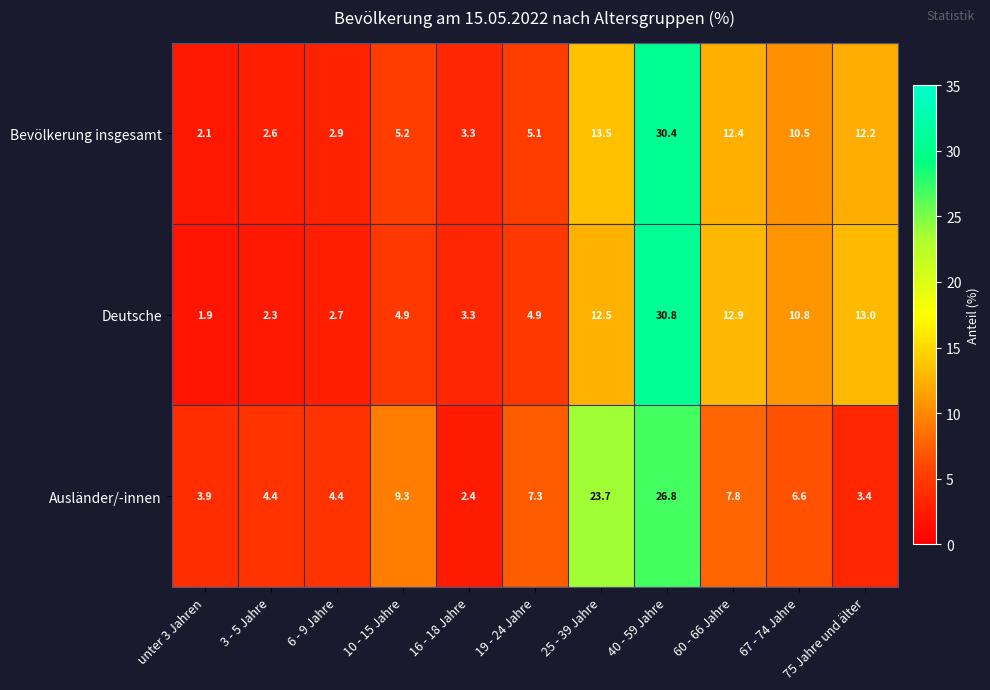

What is the approximate value of Ausländer/-innen at 6 - 9 Jahre?

4.4